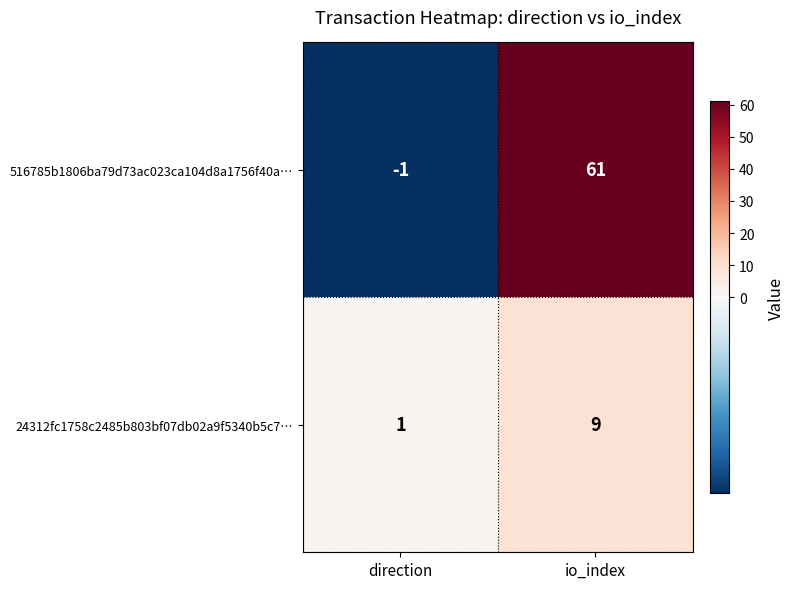

Rank the series by their maximum value, from highest to lowest.

516785b1806ba79d73ac023ca104d8a1756f40a…, 24312fc1758c2485b803bf07db02a9f5340b5c7…